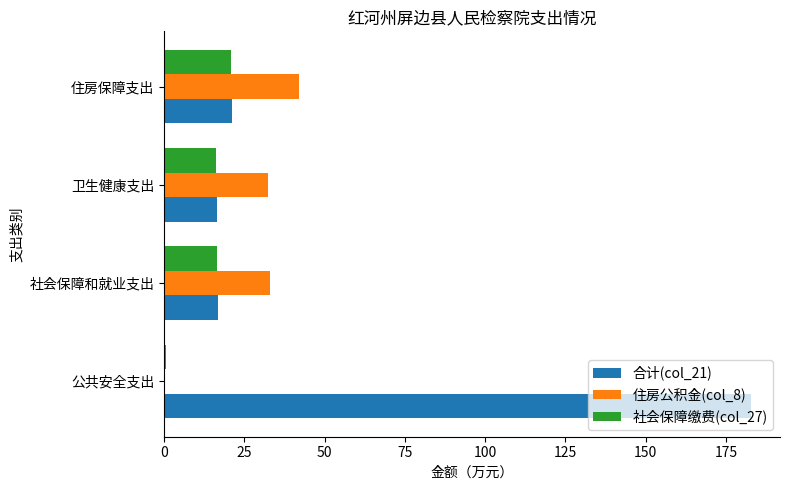

True or false: 住房公积金(col_8) has a value of 45.2 at 社会保障和就业支出.

False